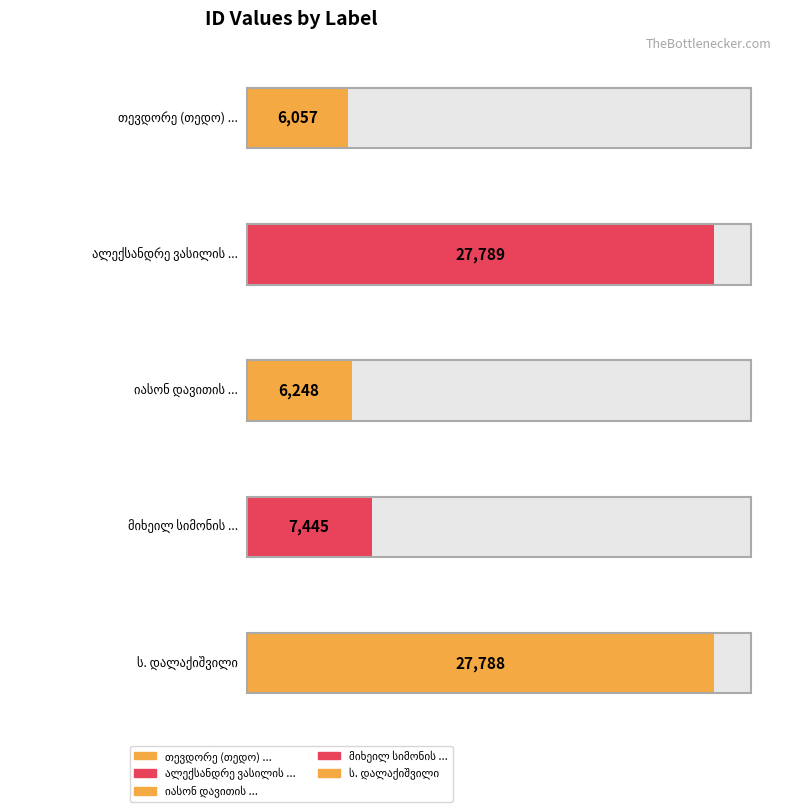

Reading left to right, extract all data points from this chart.

6057	27789	6248	7445	27788